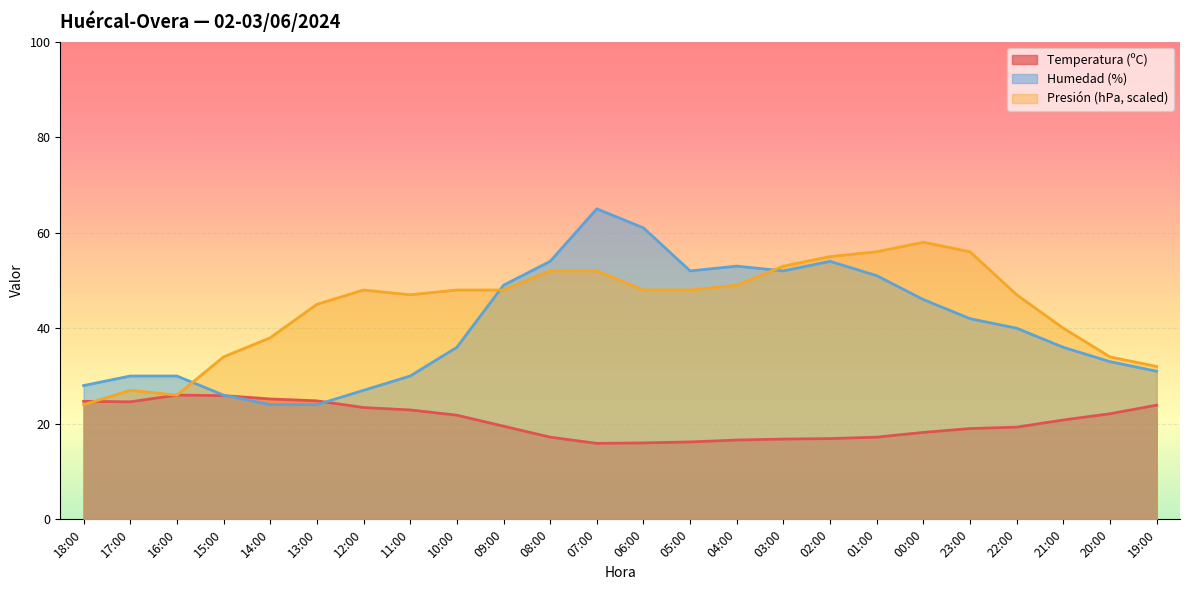

Reading left to right, extract all data points from this chart.

Temperatura (ºC): 18:00=24.7	17:00=24.6	16:00=26.0	15:00=25.9	14:00=25.2	13:00=24.8	12:00=23.4	11:00=22.9	10:00=21.8	09:00=19.5	08:00=17.2	07:00=15.9	06:00=16.0	05:00=16.2	04:00=16.6	03:00=16.8	02:00=16.9	01:00=17.2	00:00=18.2	23:00=19.0	22:00=19.3	21:00=20.8	20:00=22.1	19:00=23.9
Humedad (%): 18:00=28.0	17:00=30.0	16:00=30.0	15:00=26.0	14:00=24.0	13:00=24.0	12:00=27.0	11:00=30.0	10:00=36.0	09:00=49.0	08:00=54.0	07:00=65.0	06:00=61.0	05:00=52.0	04:00=53.0	03:00=52.0	02:00=54.0	01:00=51.0	00:00=46.0	23:00=42.0	22:00=40.0	21:00=36.0	20:00=33.0	19:00=31.0
Presión (hPa): 18:00=24.0	17:00=27.0	16:00=26.0	15:00=34.0	14:00=38.0	13:00=45.0	12:00=48.0	11:00=47.0	10:00=48.0	09:00=48.0	08:00=52.0	07:00=52.0	06:00=48.0	05:00=48.0	04:00=49.0	03:00=53.0	02:00=55.0	01:00=56.0	00:00=58.0	23:00=56.0	22:00=47.0	21:00=40.0	20:00=34.0	19:00=32.0